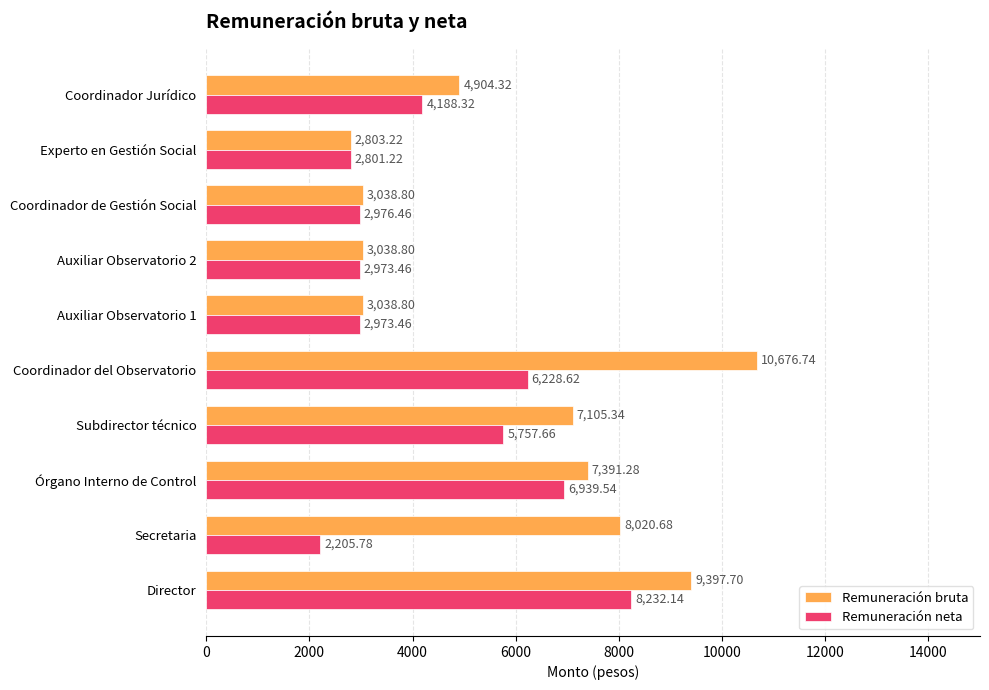

Rank the series by their maximum value, from highest to lowest.

Remuneración bruta, Remuneración neta